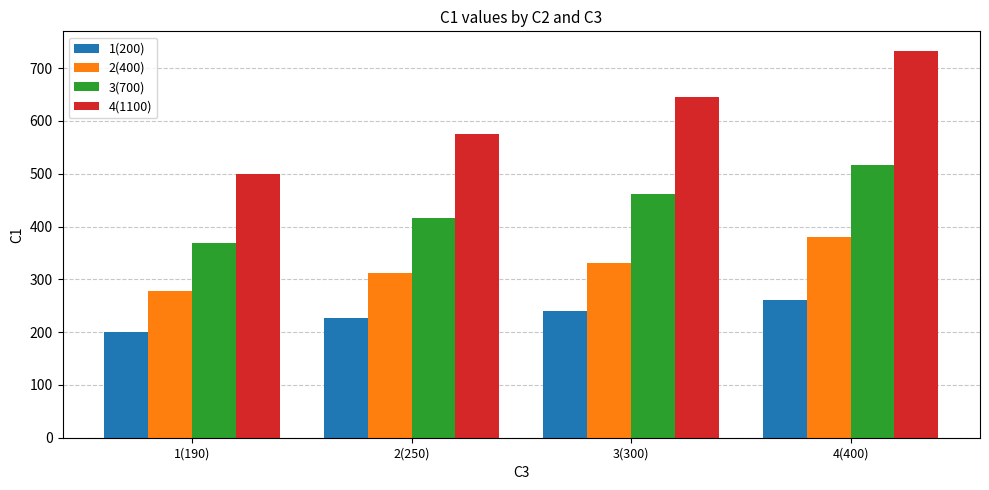

Is it true that 4(1100) equals 645 at 3(300)?

True